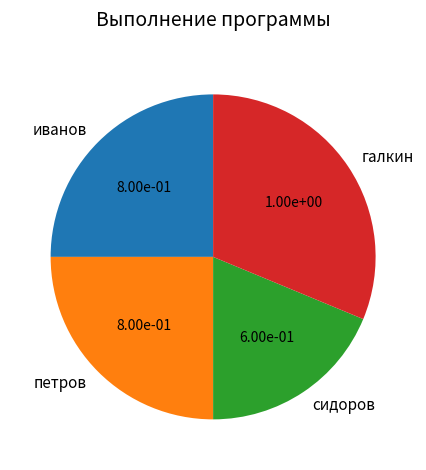

Is it true that сидоров is 25% of the pie?

False